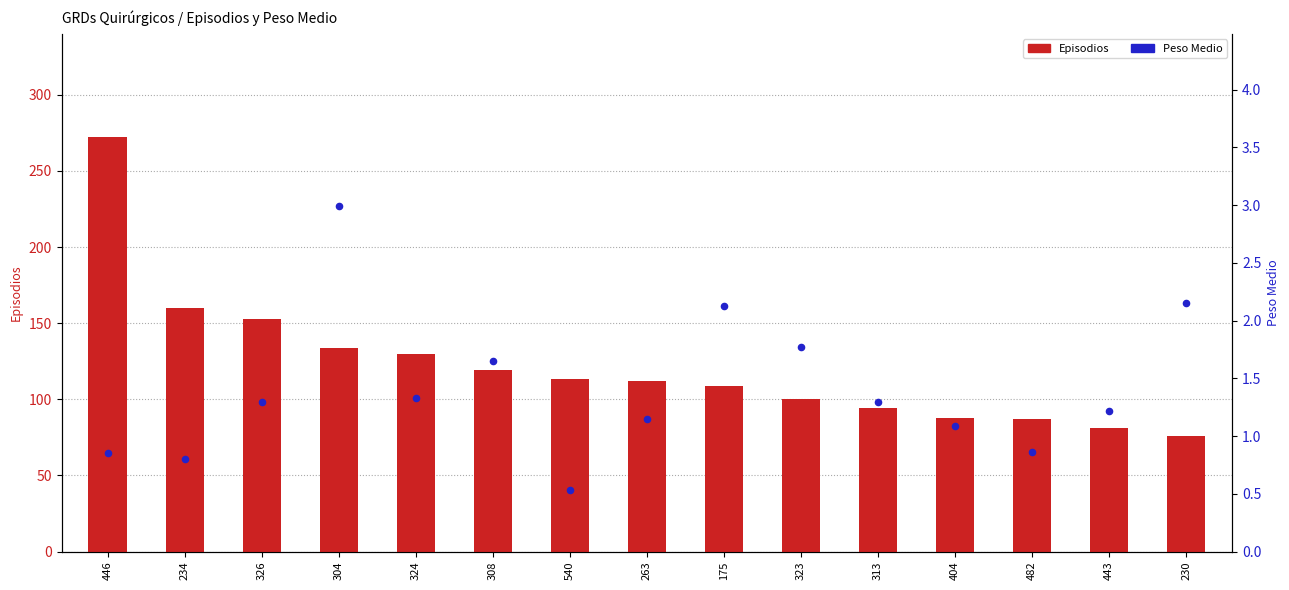

Is the value of Episodios at 323 greater than the value of Peso Medio at 482?

Yes